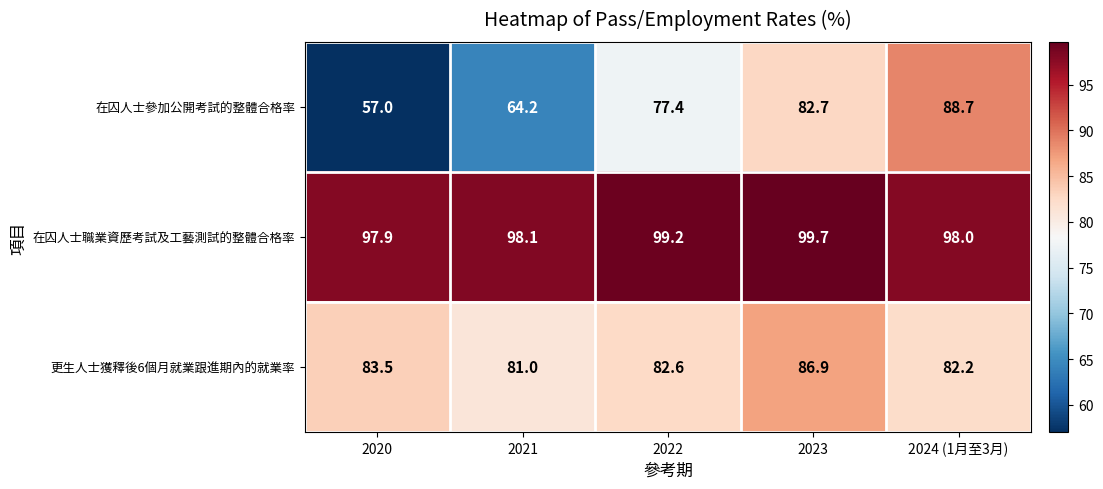

At which label is 更生人士獲釋後6個月就業跟進期內的就業率 closest to 83?

2022